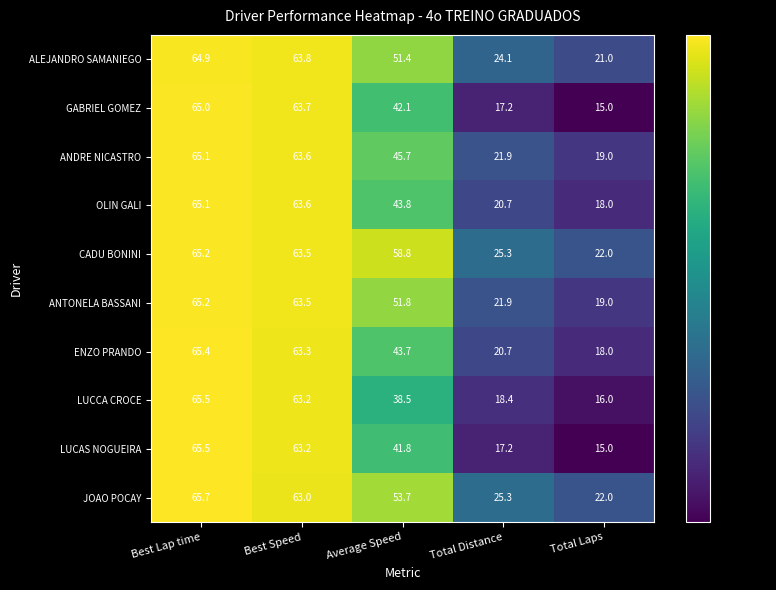

Is it true that ENZO PRANDO equals 63.3 at Best Speed?

True